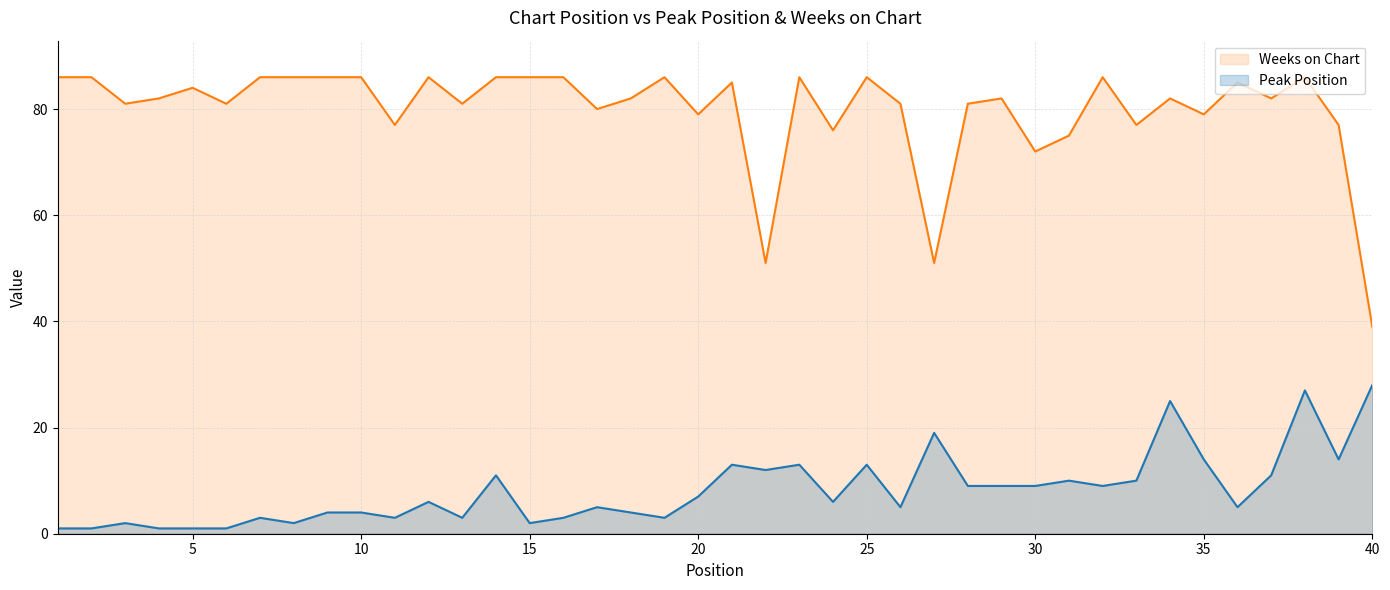

What is the sum of all Peak Position values?

328